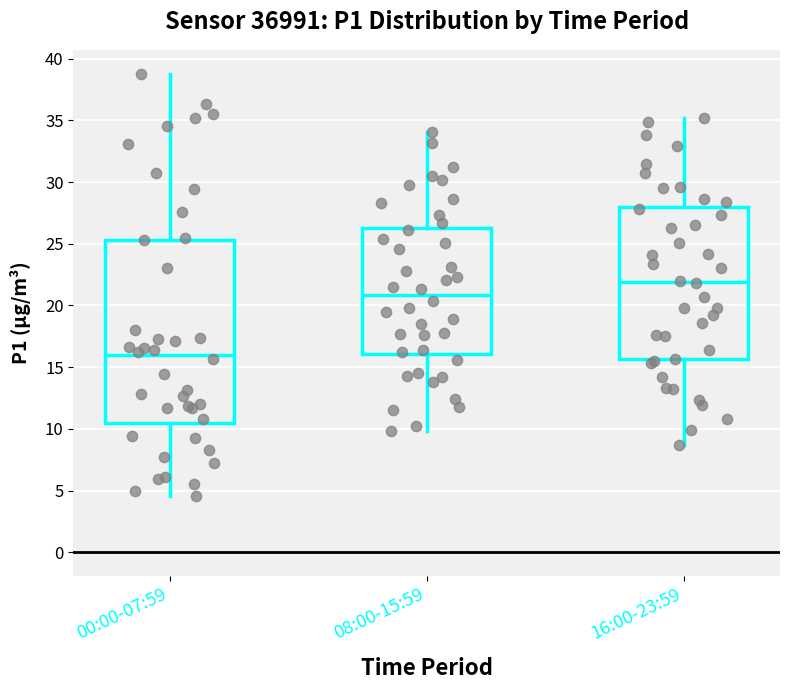

Where is the upper edge of the box for 00:00-07:59 on the y-axis? The values are not printed on the chart, so give them approximately, as read against the axis.

25.5